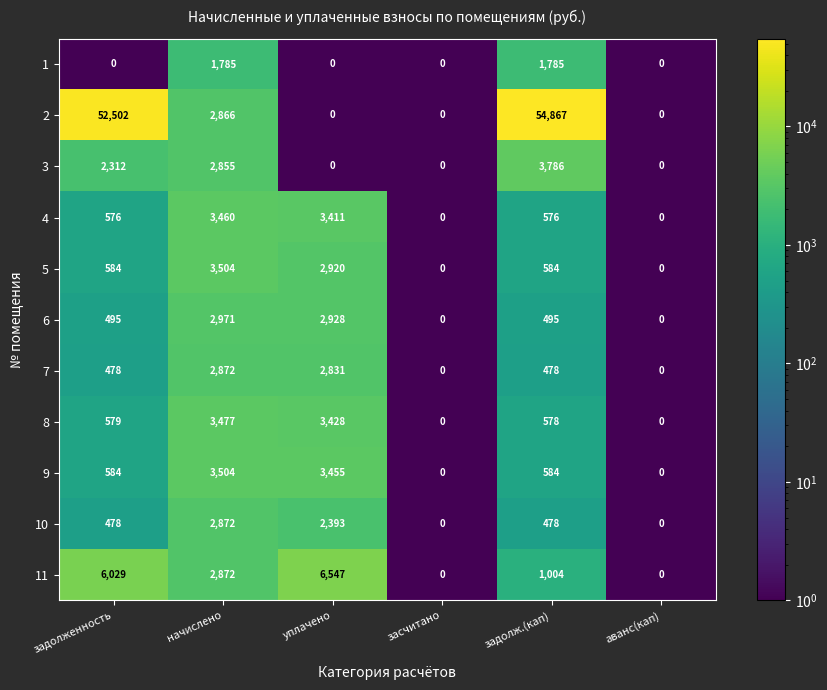

At which category is the sum across all series the highest?

задолж.(кап)